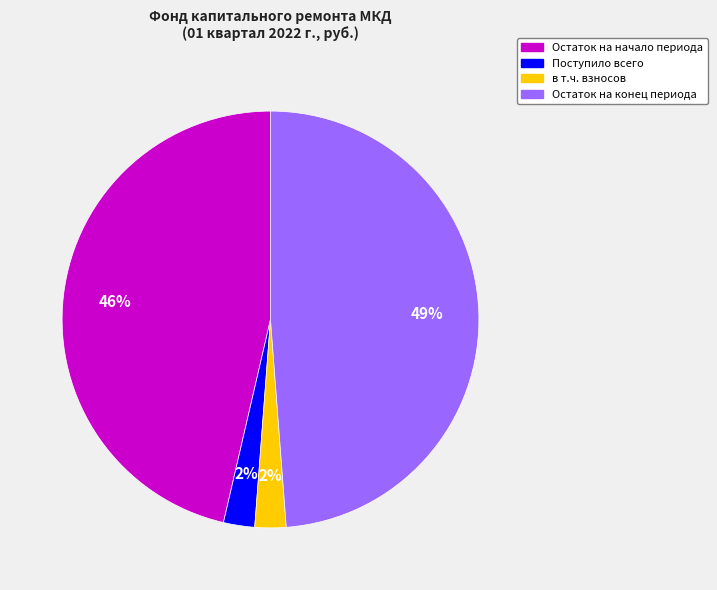

Is there a majority slice in this chart?

No